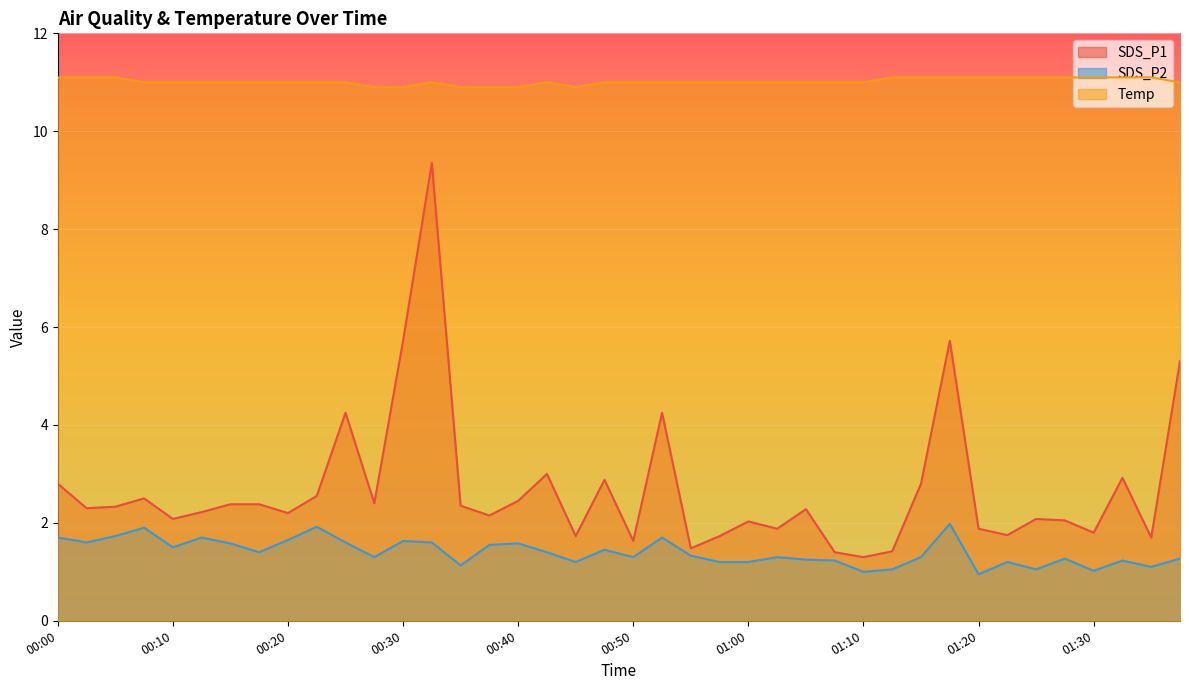

True or false: SDS_P2 and Temp cross at least once.

False